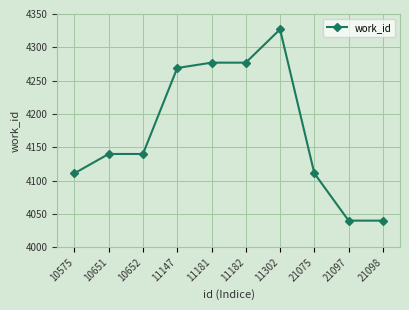

Is this an area chart (filled region under the line)?

No